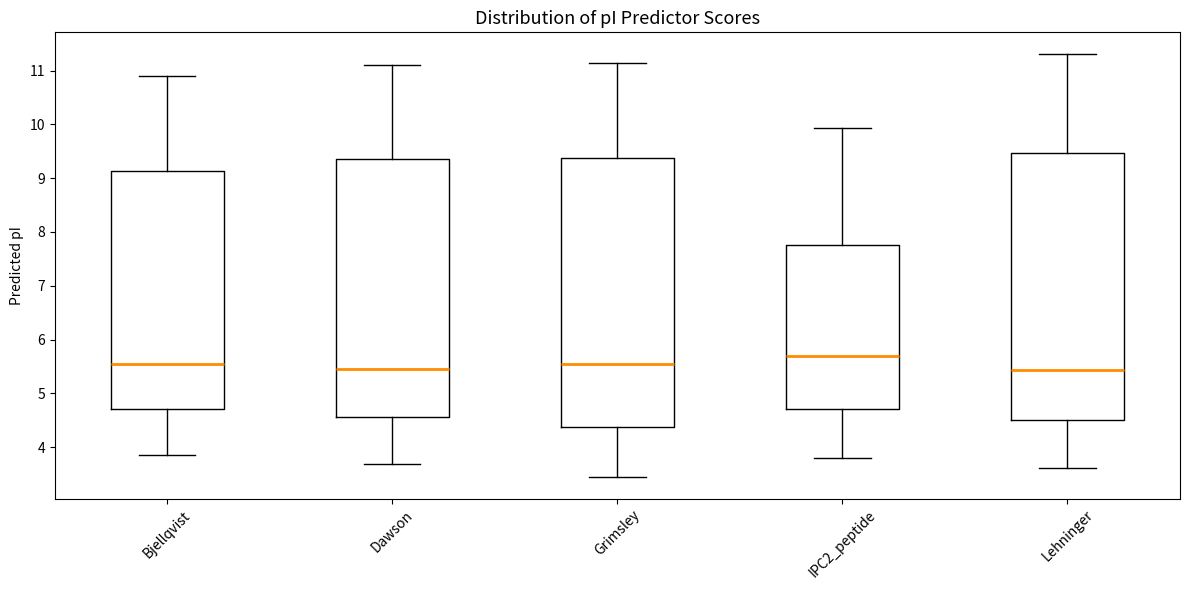

Reading left to right, transcribe this box plot: for each box, give where its median line is, the range the box spans, and where its two whiskers end, as read against the y-axis. The values are not printed on the chart, so give them approximately, as read against the axis.

Bjellqvist: median 5.6, box 4.7 to 9.1, whiskers 3.8 to 10.9
Dawson: median 5.5, box 4.6 to 9.3, whiskers 3.7 to 11.1
Grimsley: median 5.5, box 4.4 to 9.4, whiskers 3.4 to 11.1
IPC2_peptide: median 5.7, box 4.7 to 7.7, whiskers 3.8 to 9.9
Lehninger: median 5.4, box 4.5 to 9.5, whiskers 3.6 to 11.3